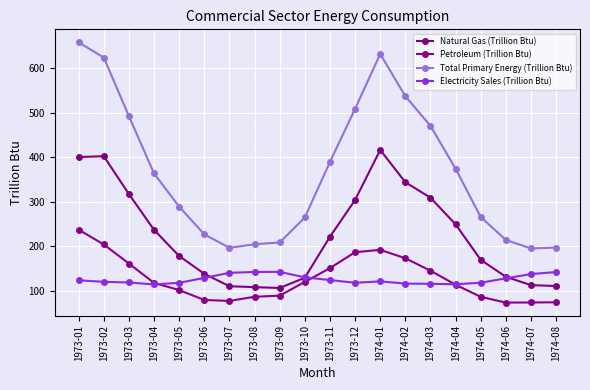

What is the difference between the Petroleum (Trillion Btu) values at 1973-01 and 1974-03?

92.2